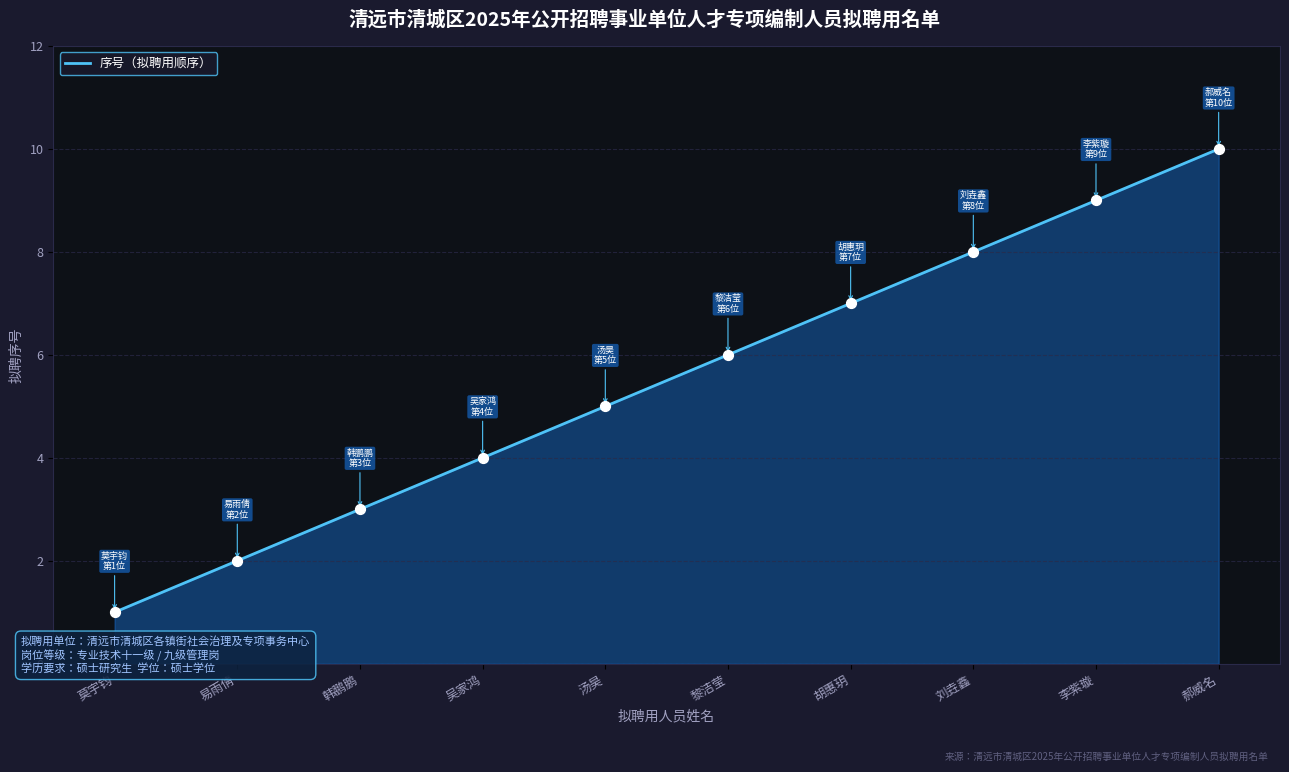

Approximately how many times larger is the value at 汤昊 compared to 刘垚鑫?

0.6